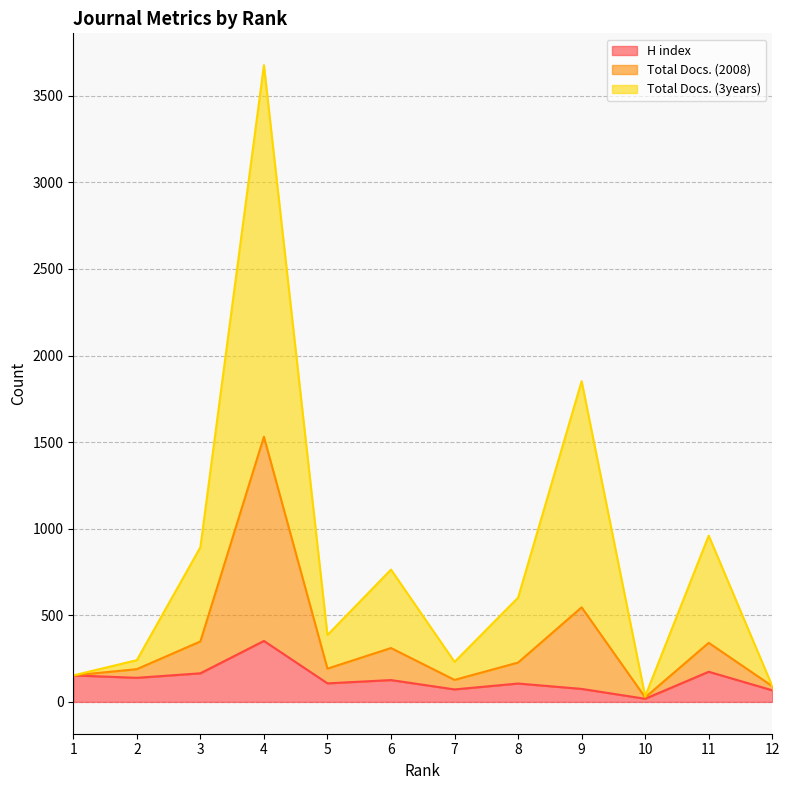

Where is Total Docs. (2008) nearest to the value 778?

9